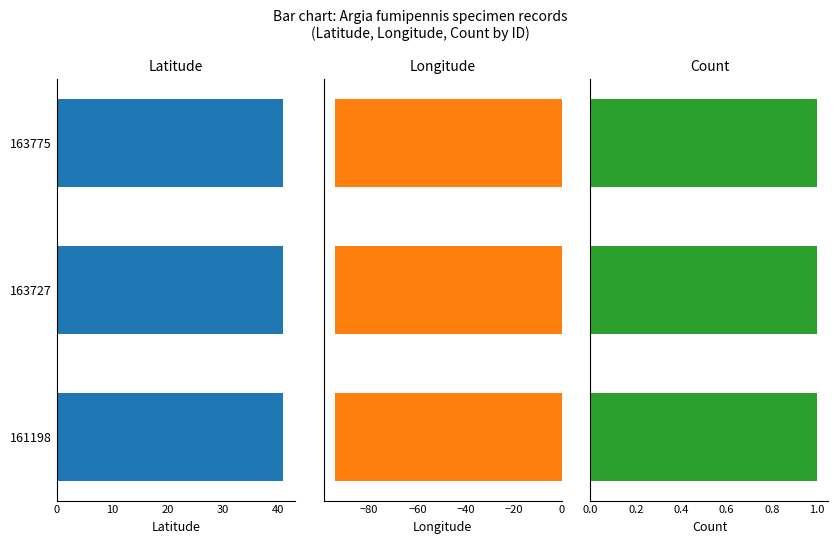

At 20, list the series in order from largest to smallest.

Latitude, Count, Longitude